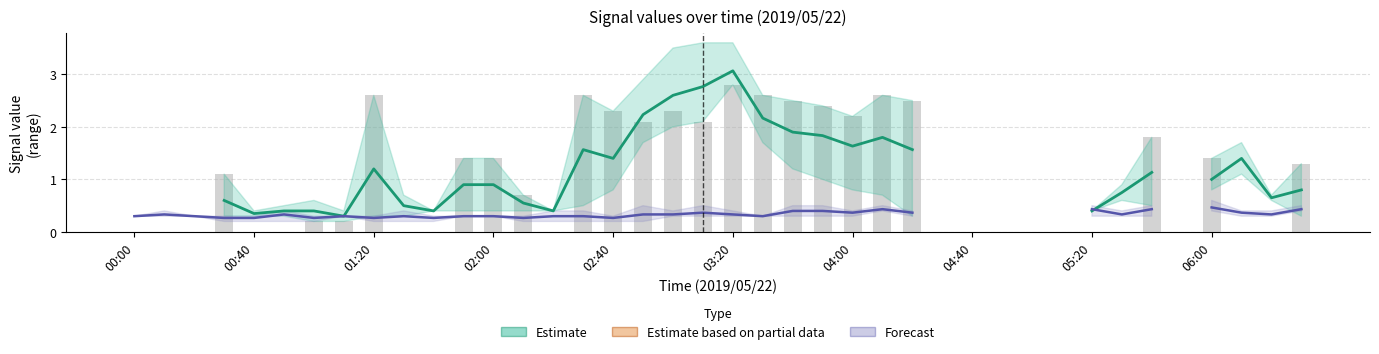

Count the number of data series in this chart.

3